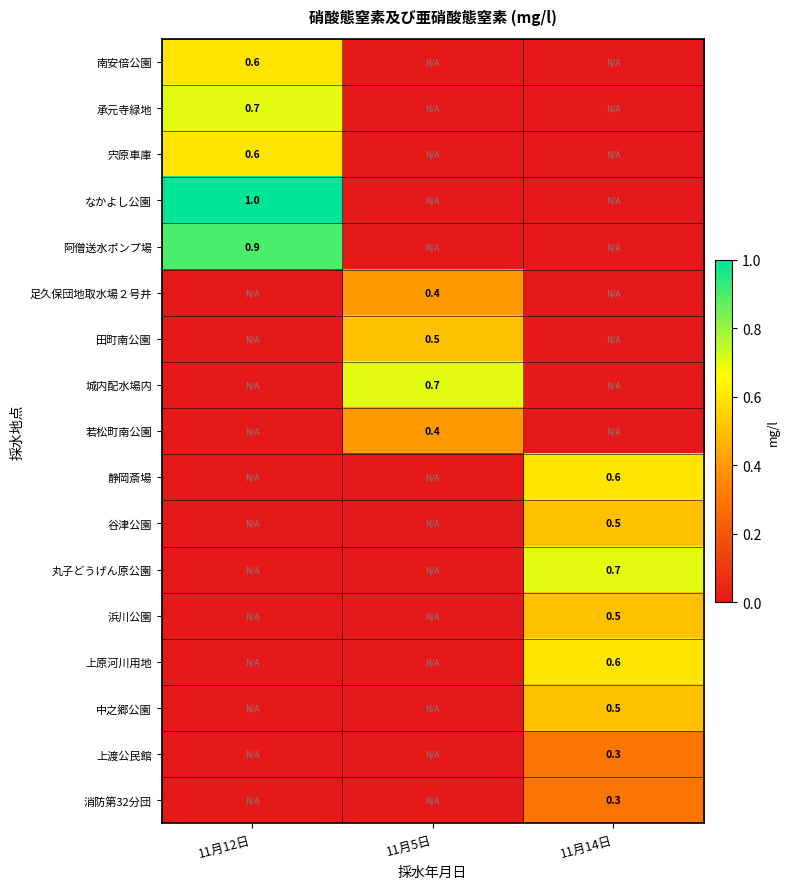

Is it true that 浜川公園 equals 0.5 at 11月14日?

True